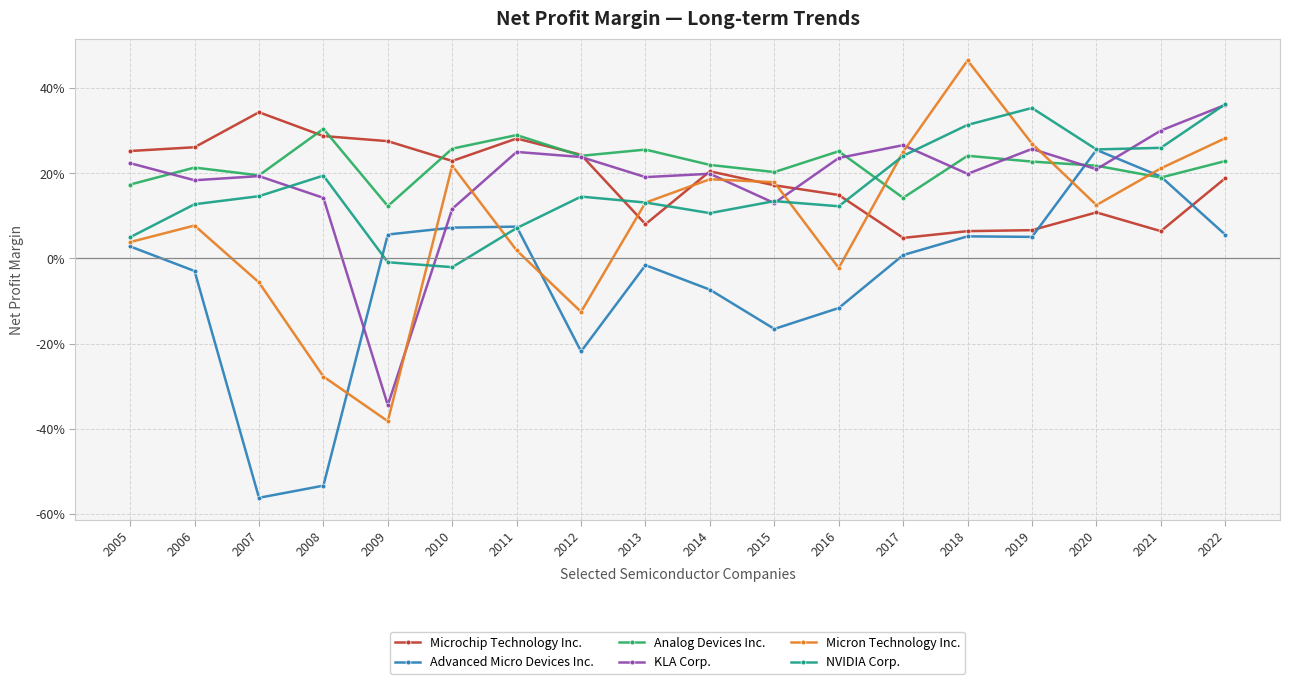

What are all the series names shown in the legend?

Microchip Technology Inc., Advanced Micro Devices Inc., Analog Devices Inc., KLA Corp., Micron Technology Inc., NVIDIA Corp.